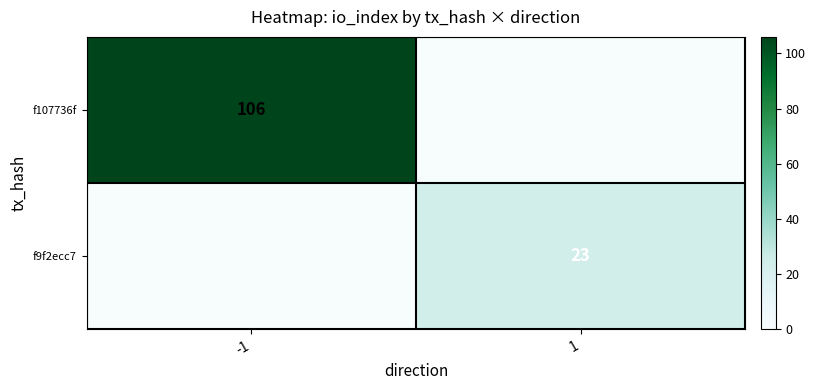

Is it true that f9f2ecc7 equals 5 at 1?

False